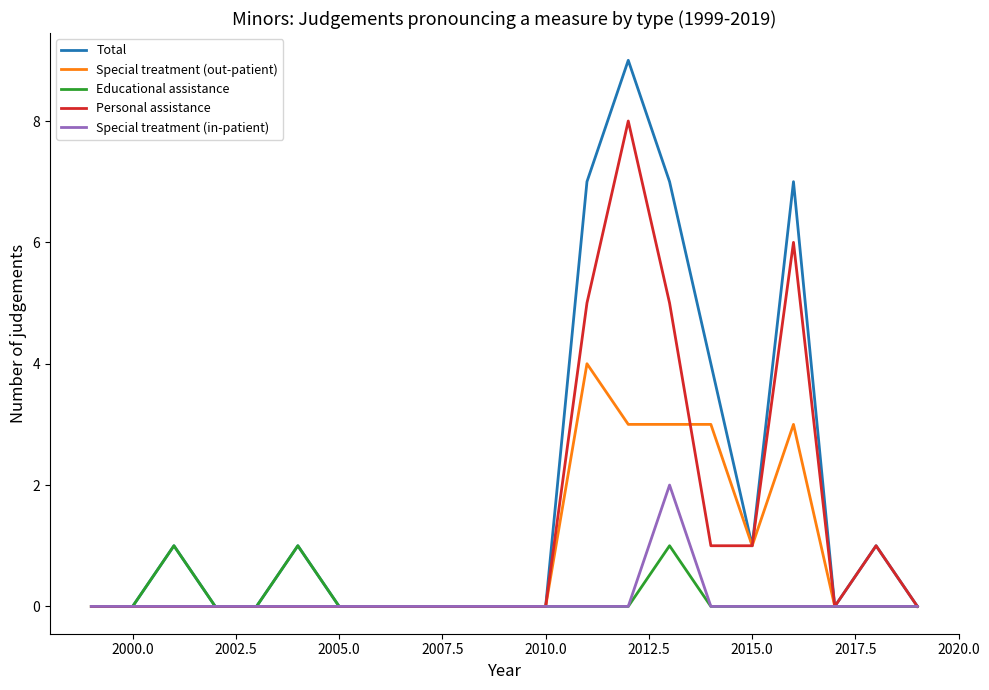

What is the maximum value for Special treatment (out-patient)?

4